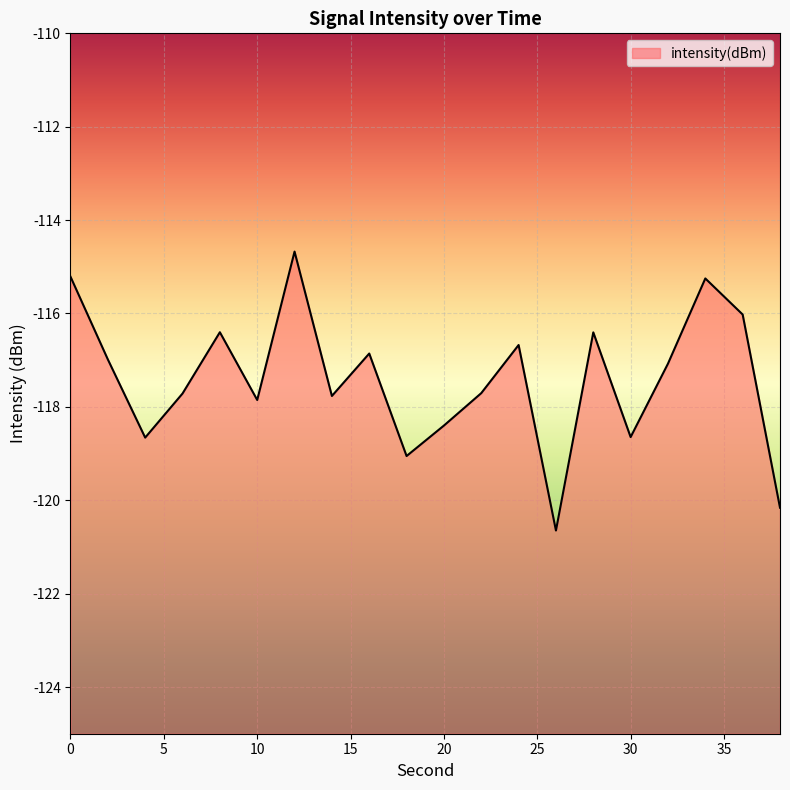

The value at 28 is -205.3. True or false?

False